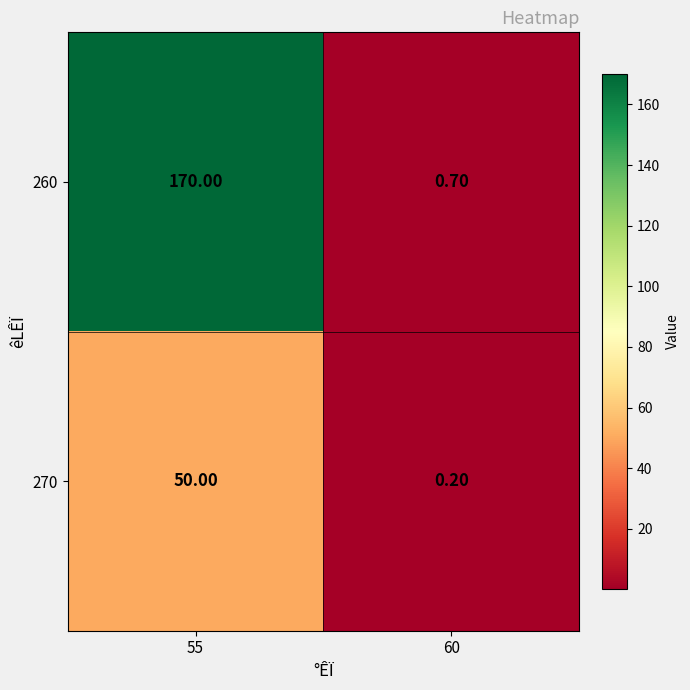

What is the sum of all 260 values?

170.7